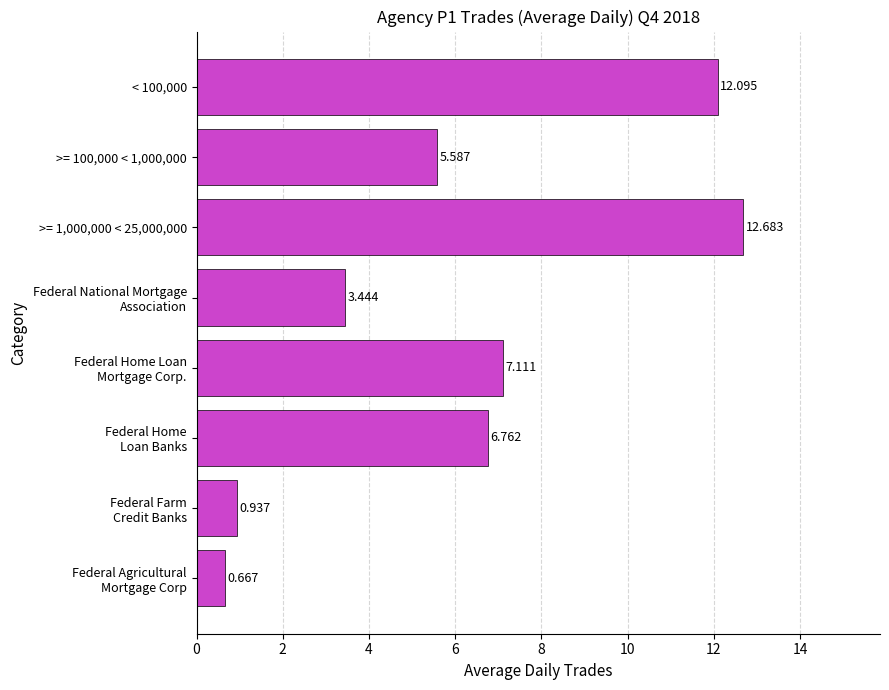

How many data points does each series have?

8